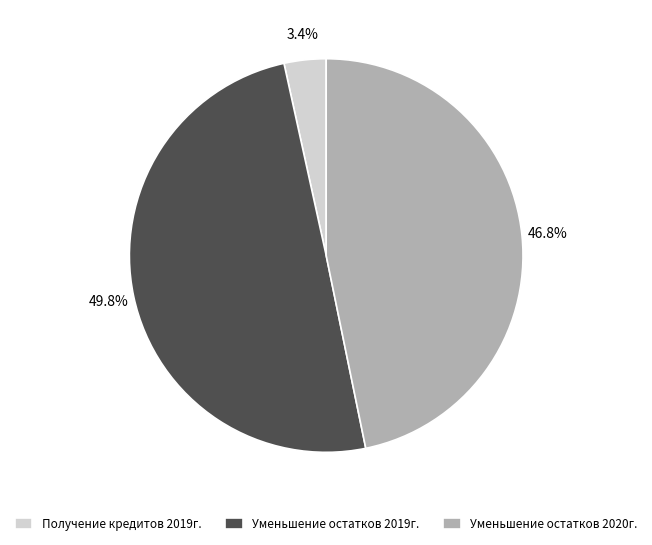

What percentage do Уменьшение остатков 2019г. and Уменьшение остатков 2020г. together represent?

96.6%